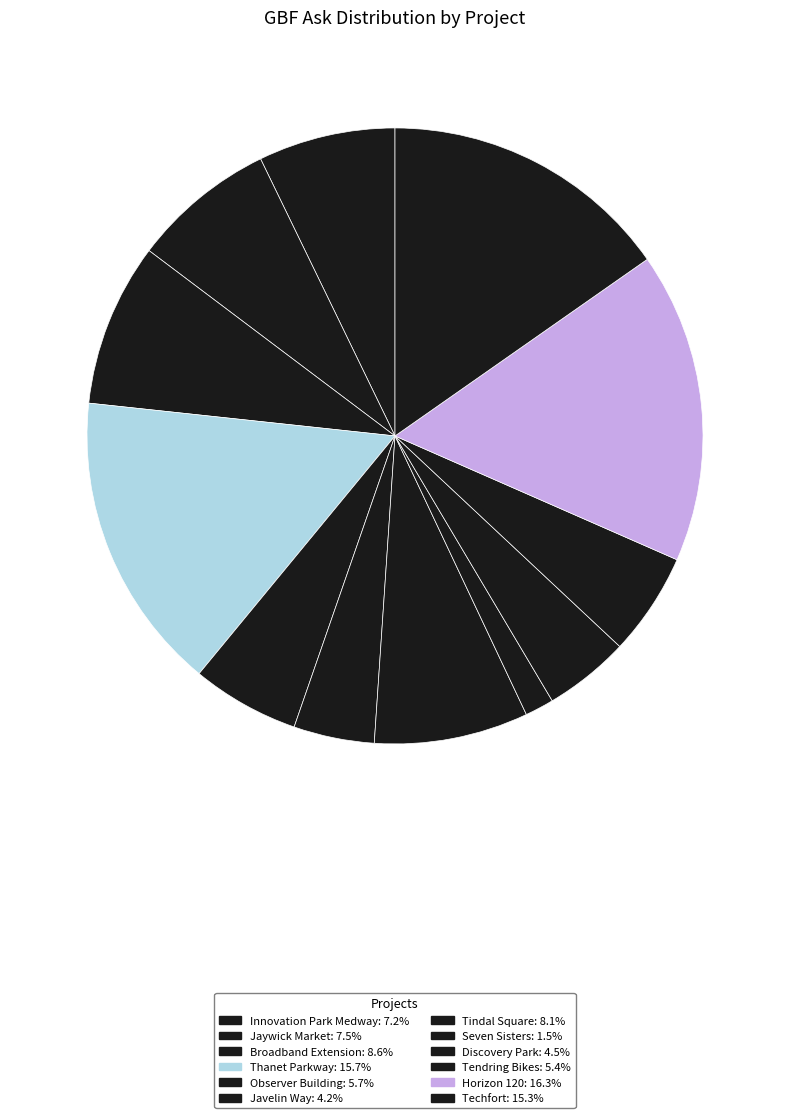

Count the number of slices in the pie.

12